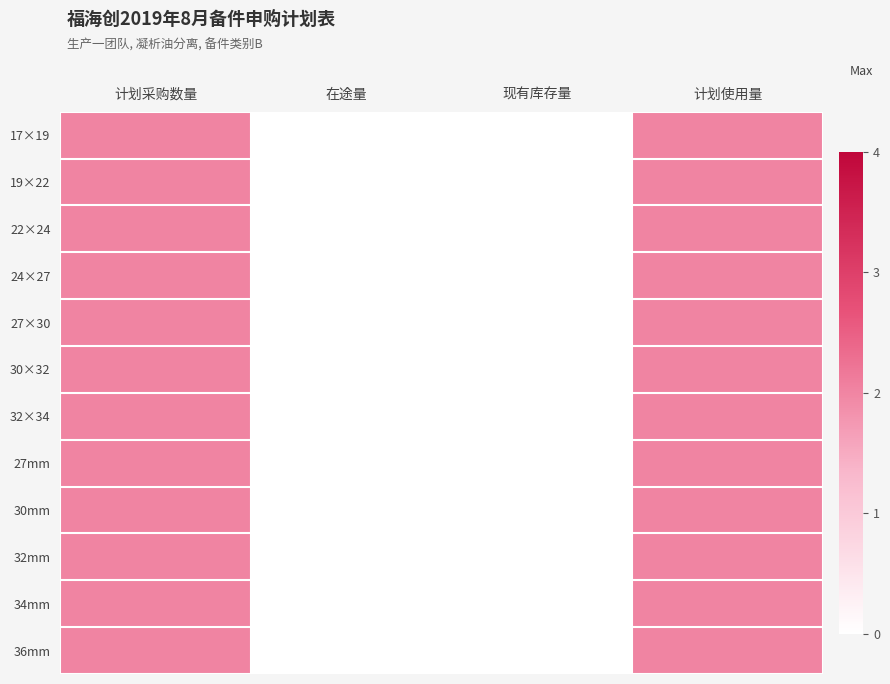

At which category is the sum across all series the highest?

计划采购数量